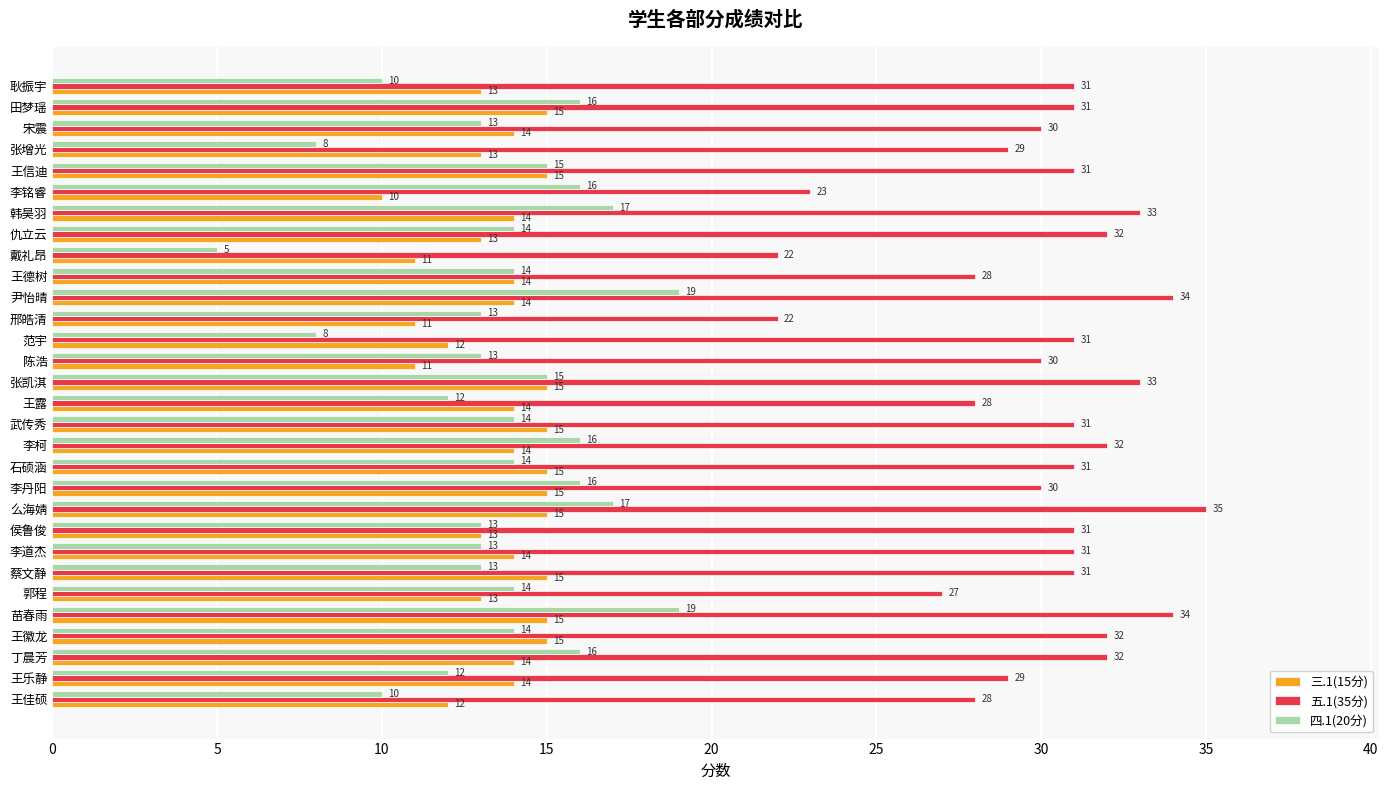

What is the difference between the maximum and minimum values in the 四.1(20分) series?

14